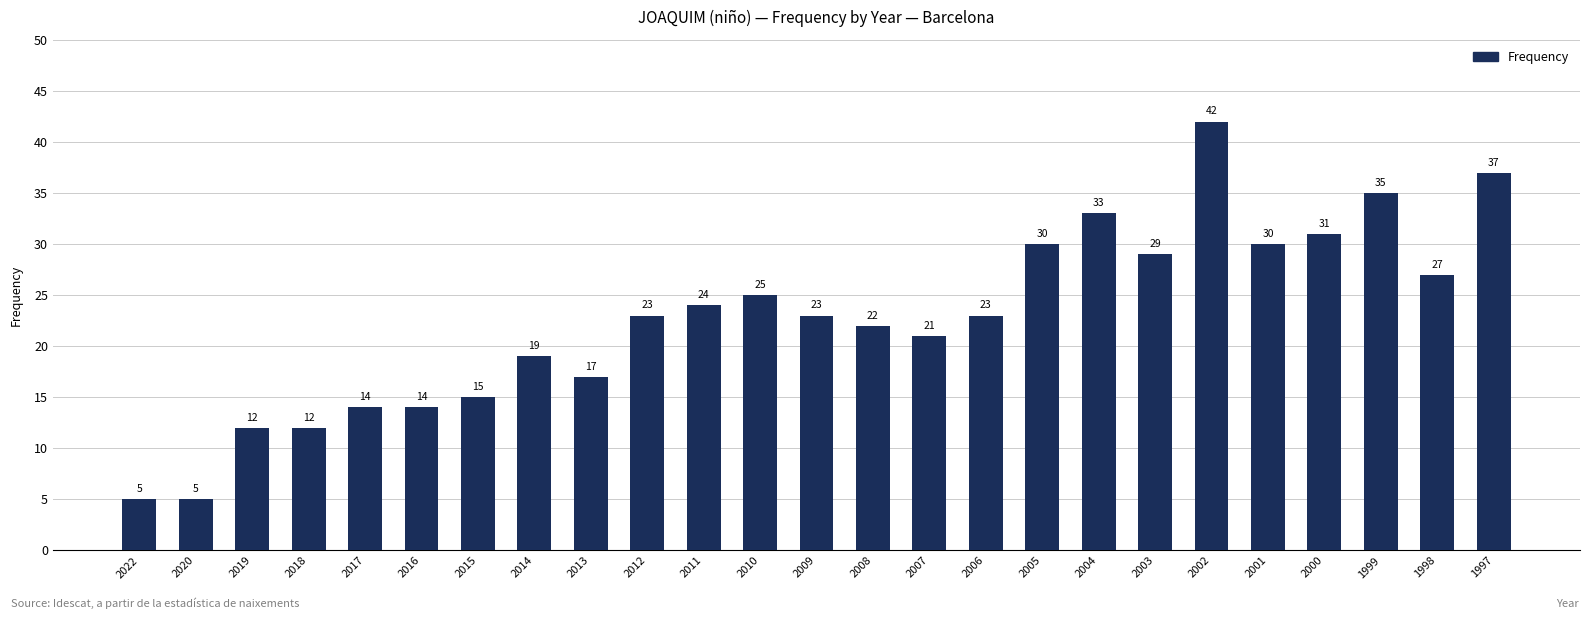

What value does the data have at 2000, to the nearest 5?

30